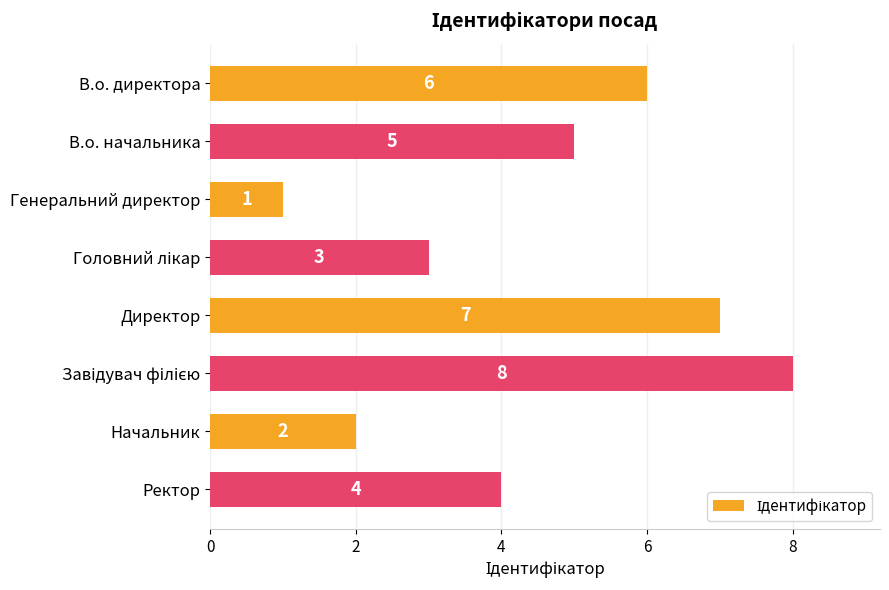

What is the sum of all values?

36